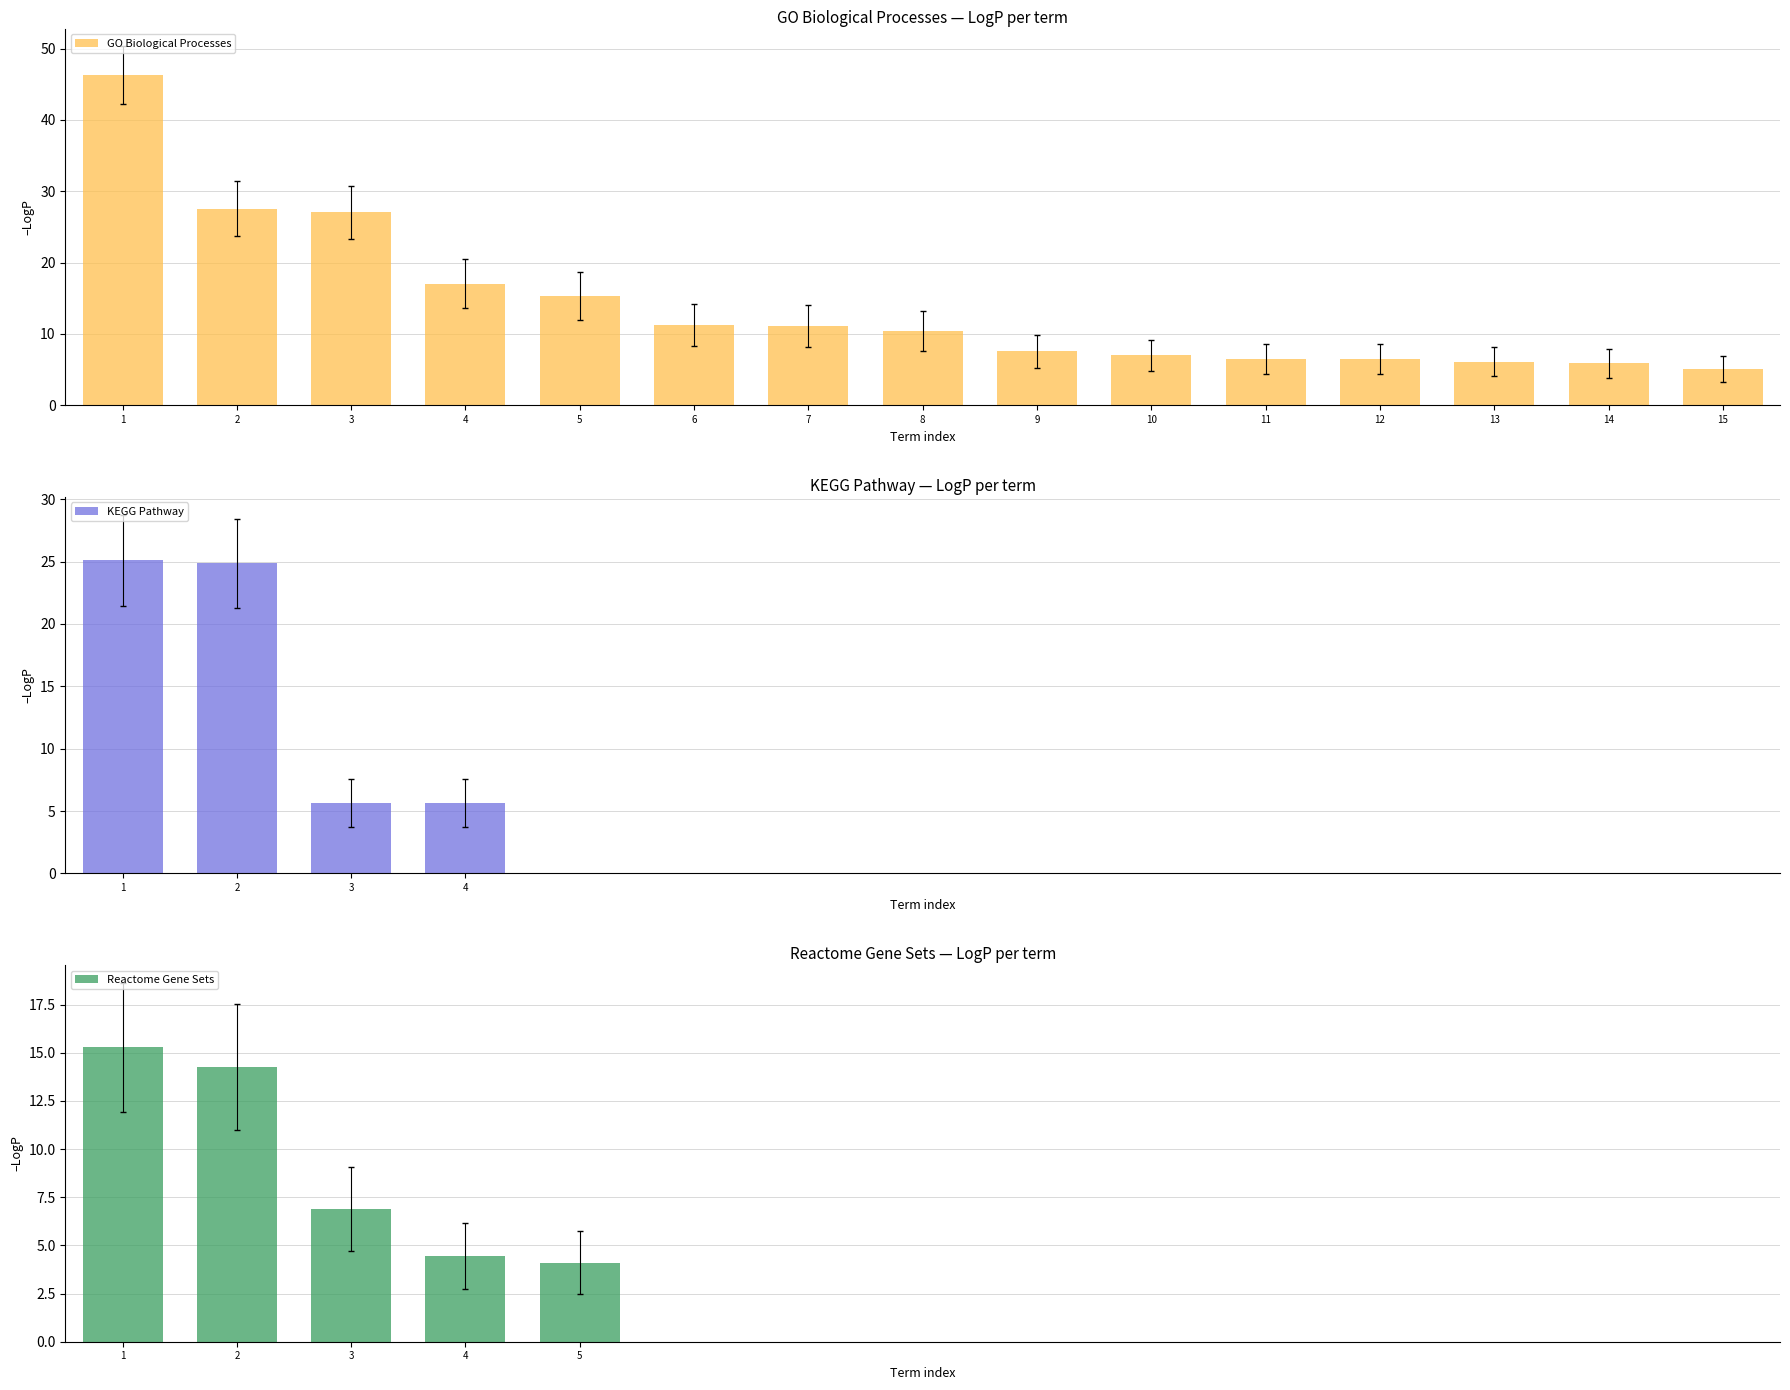

At how many categories does at least one series exceed -30?

15